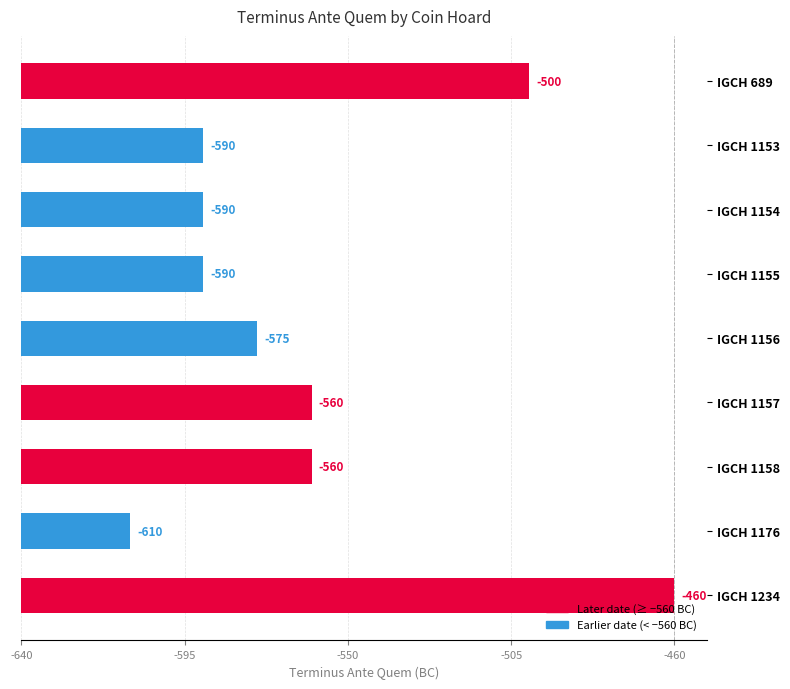

The value at -640 is 140. True or false?

True